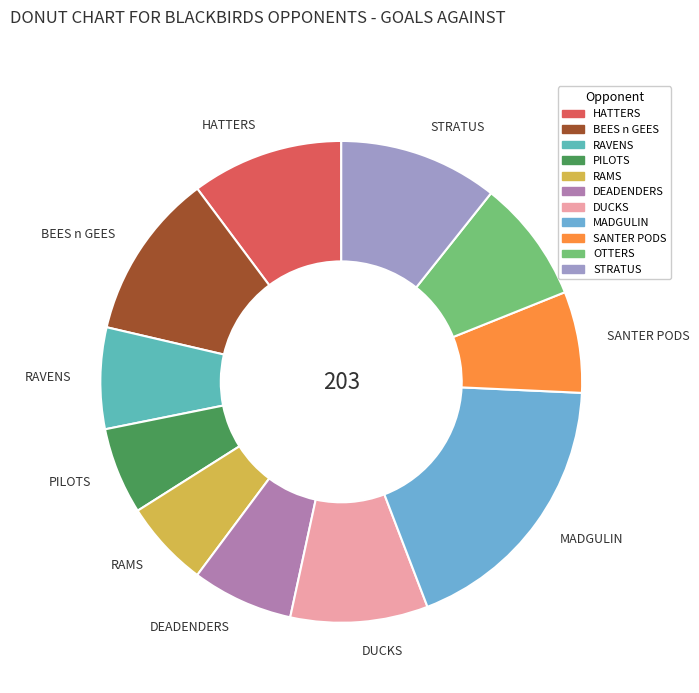

Is there any slice that represents more than half of the pie?

No